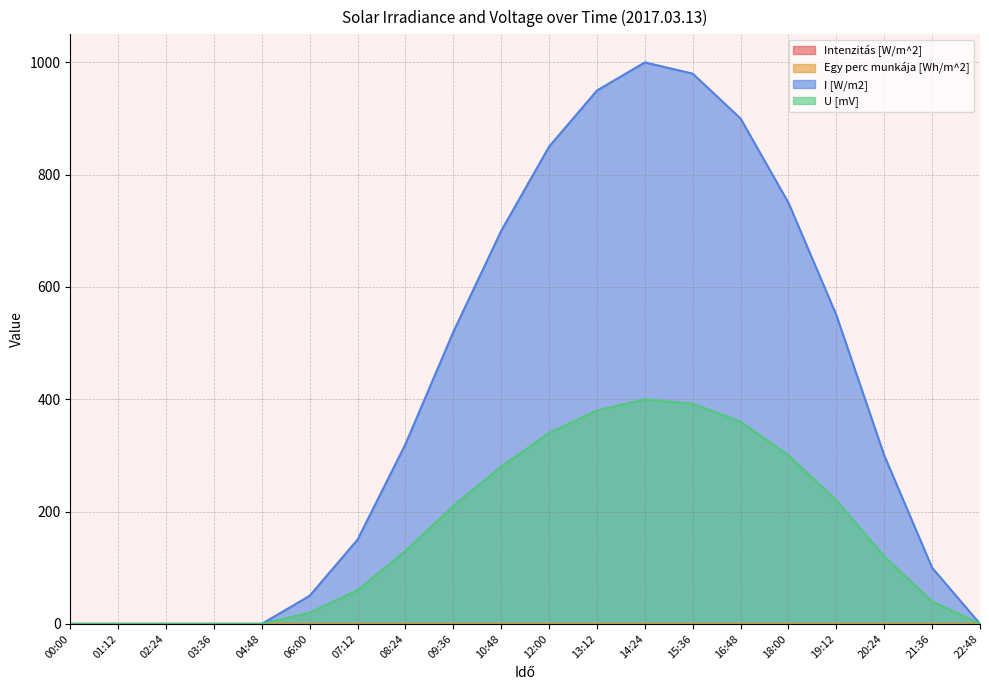

What is the sum of all U [mV] values?

3252